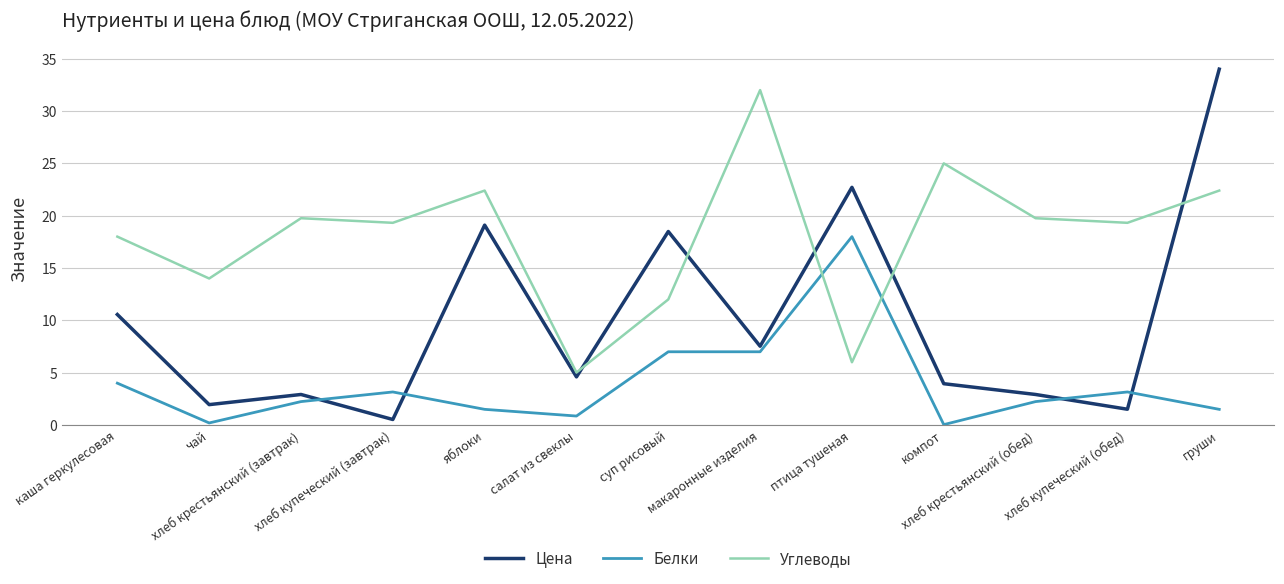

Where is the first local minimum for Цена?

чай